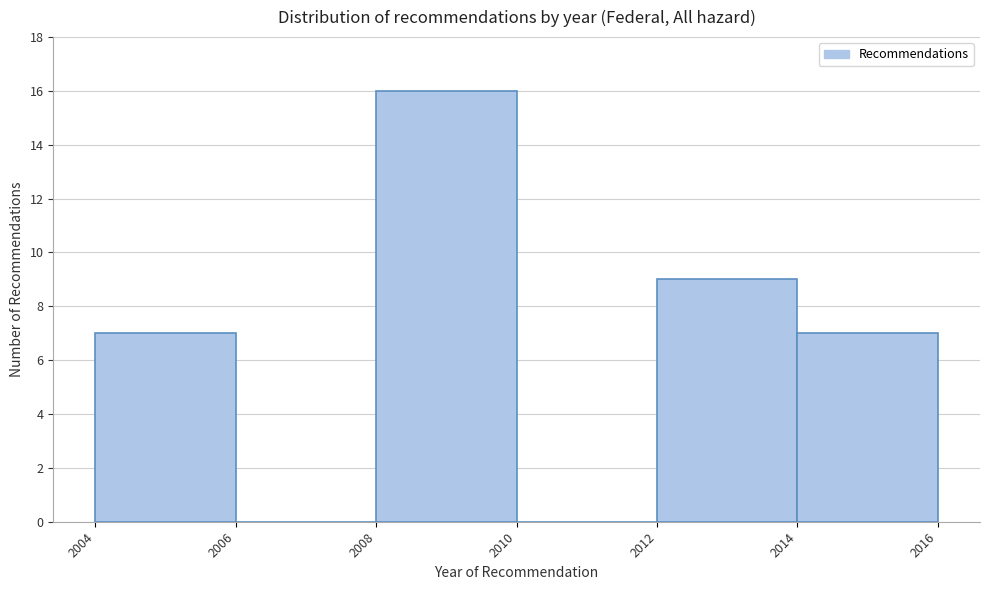

What is the height of the bar covering 2012 to 2014 on the x-axis? The values are not printed on the chart, so give them approximately, as read against the axis.

9